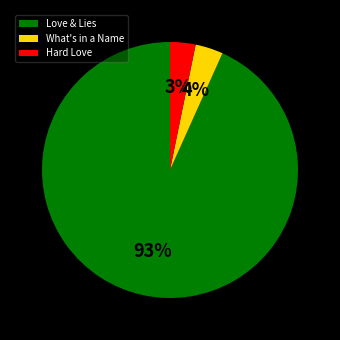

Count the number of slices in the pie.

3